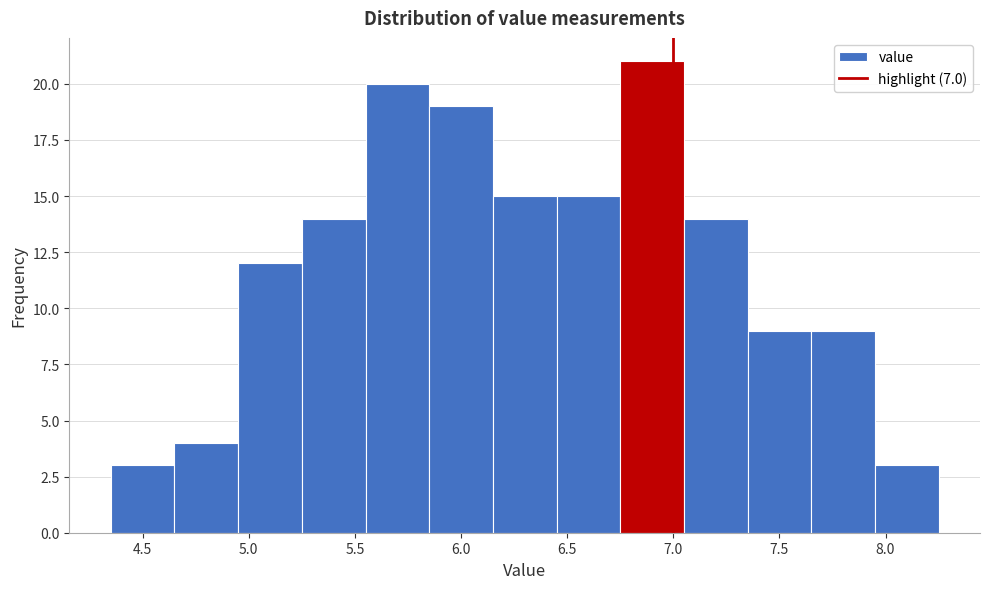

Over which range of the x-axis is the bar tallest?

6.75 to 7.05